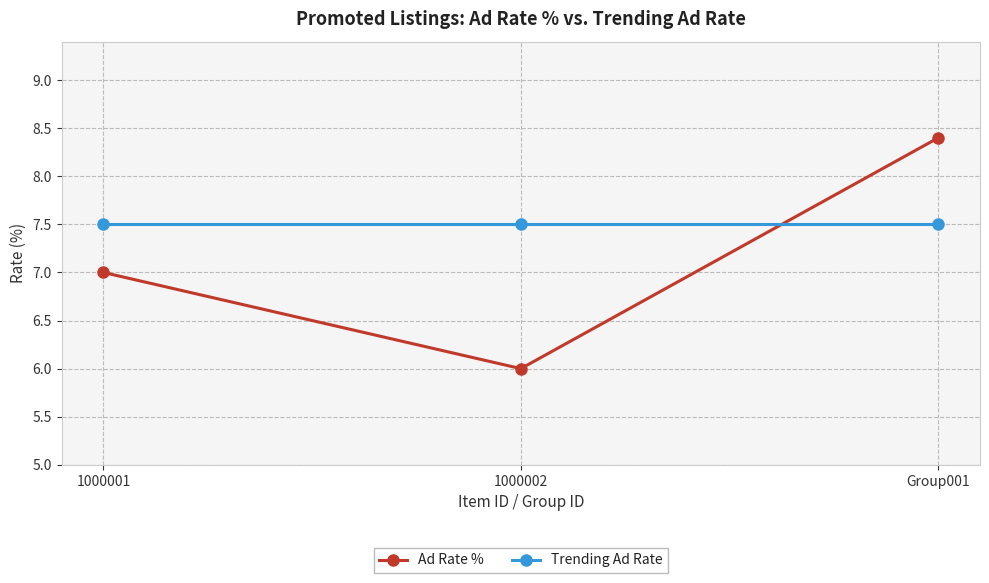

List the series in order of their peak value, lowest first.

Trending Ad Rate, Ad Rate %